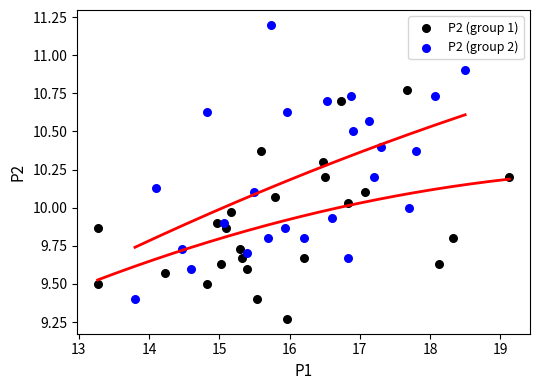

Which series contains the highest Y value?

P2 (group 2)